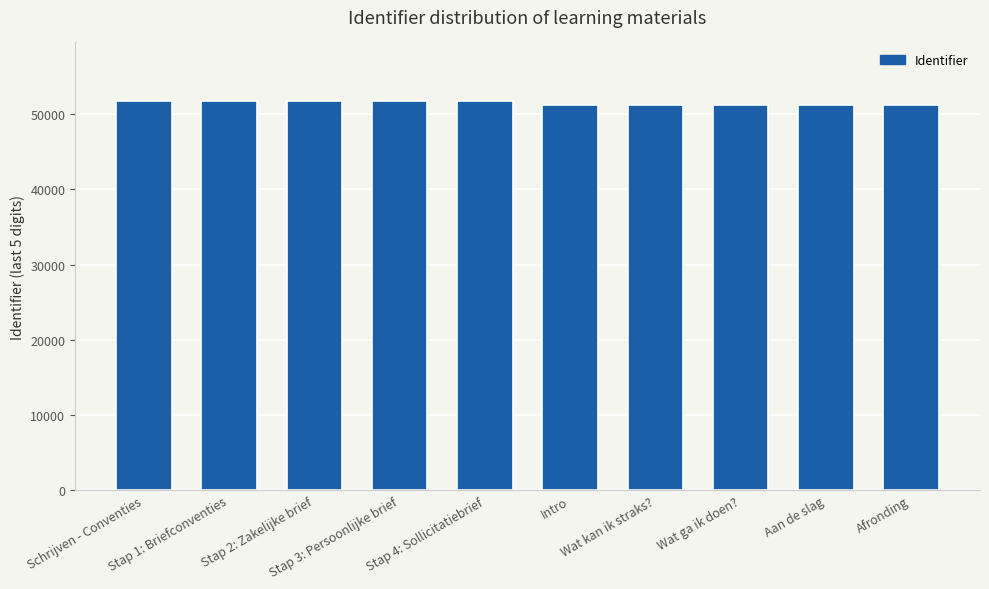

True or false: the data shows 51761 at Schrijven - Conventies.

True